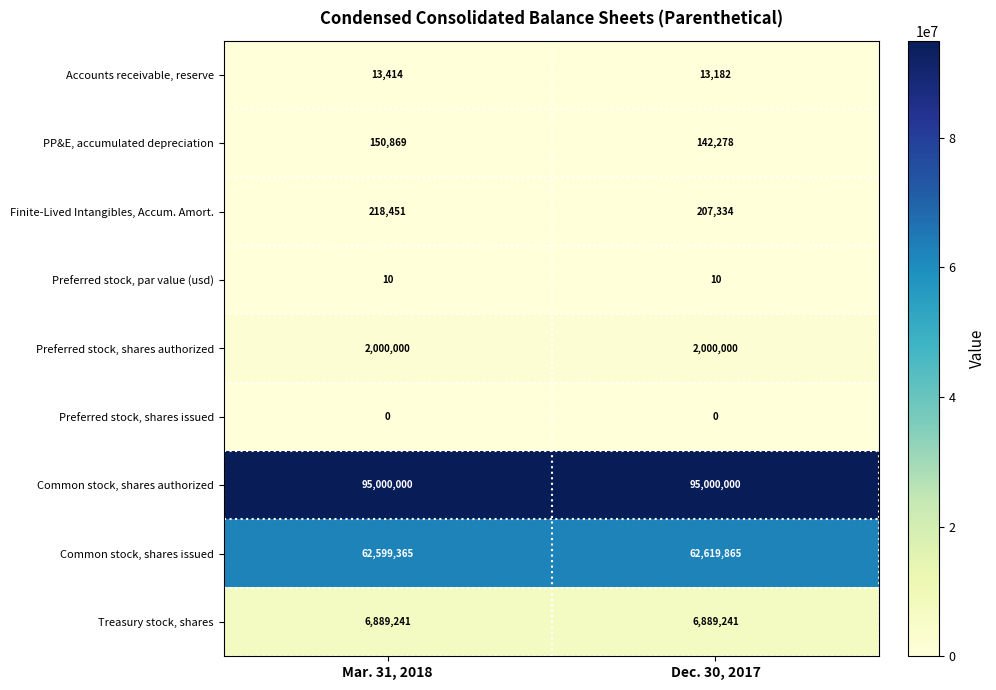

At Dec. 30, 2017, list the series in order from largest to smallest.

Common stock, shares authorized, Common stock, shares issued, Treasury stock, shares, Preferred stock, shares authorized, Finite-Lived Intangibles, Accum. Amort., PP&E, accumulated depreciation, Accounts receivable, reserve, Preferred stock, par value (usd), Preferred stock, shares issued